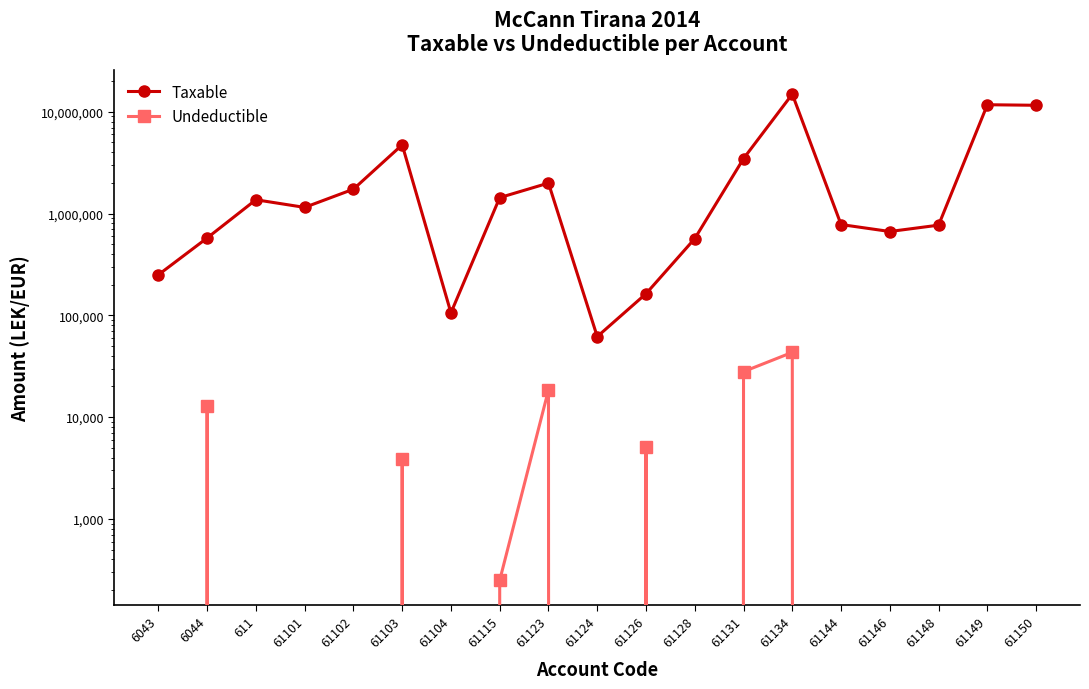

Is this an area chart (filled region under the line)?

No